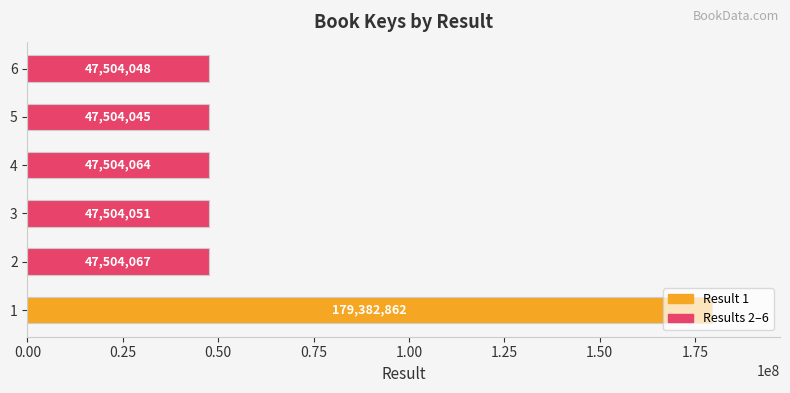

Where is the data nearest to the value 113443453?

2